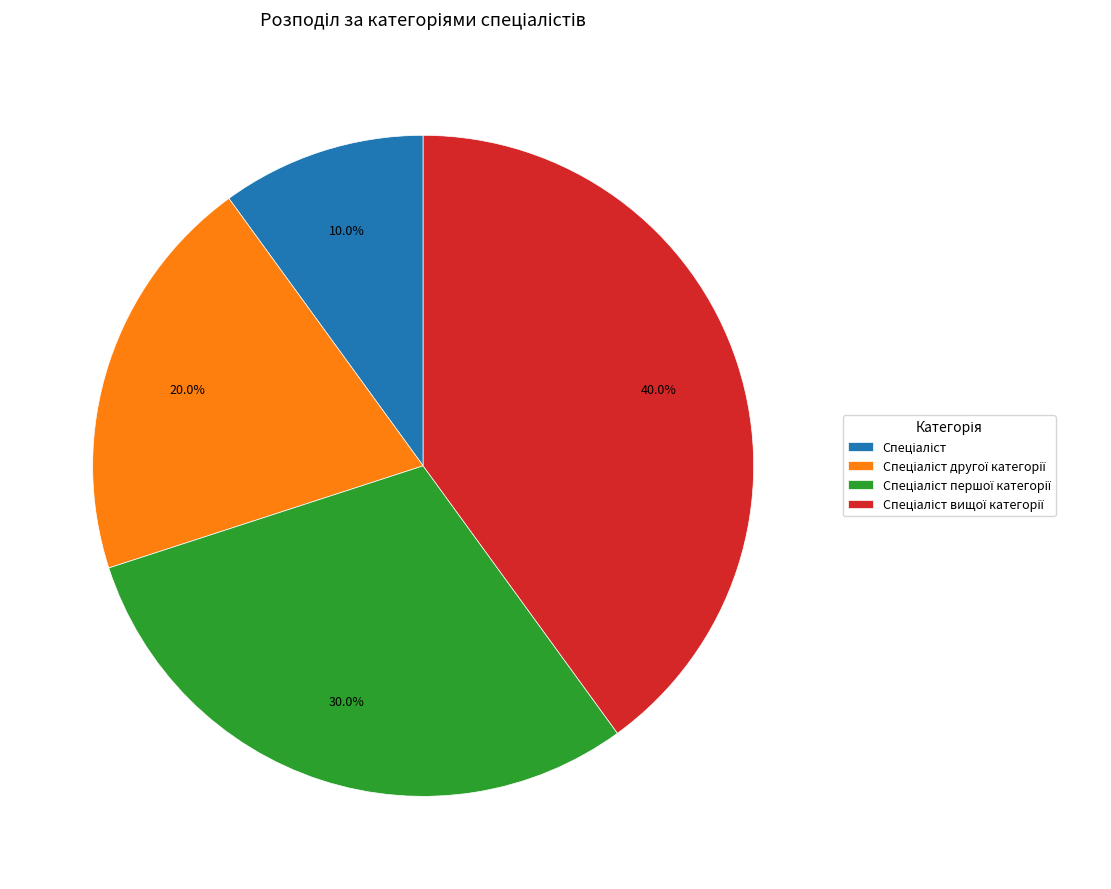

Is there any slice that represents more than half of the pie?

No